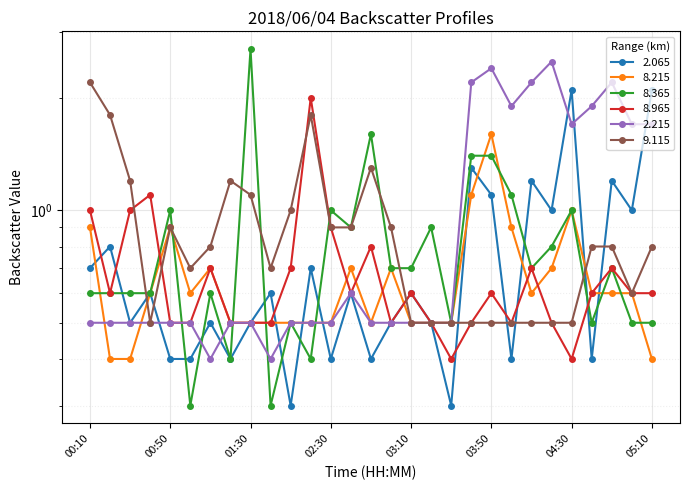

At 00:10, list the series in order from smallest to largest.

2.215, 8.365, 2.065, 8.215, 8.965, 9.115